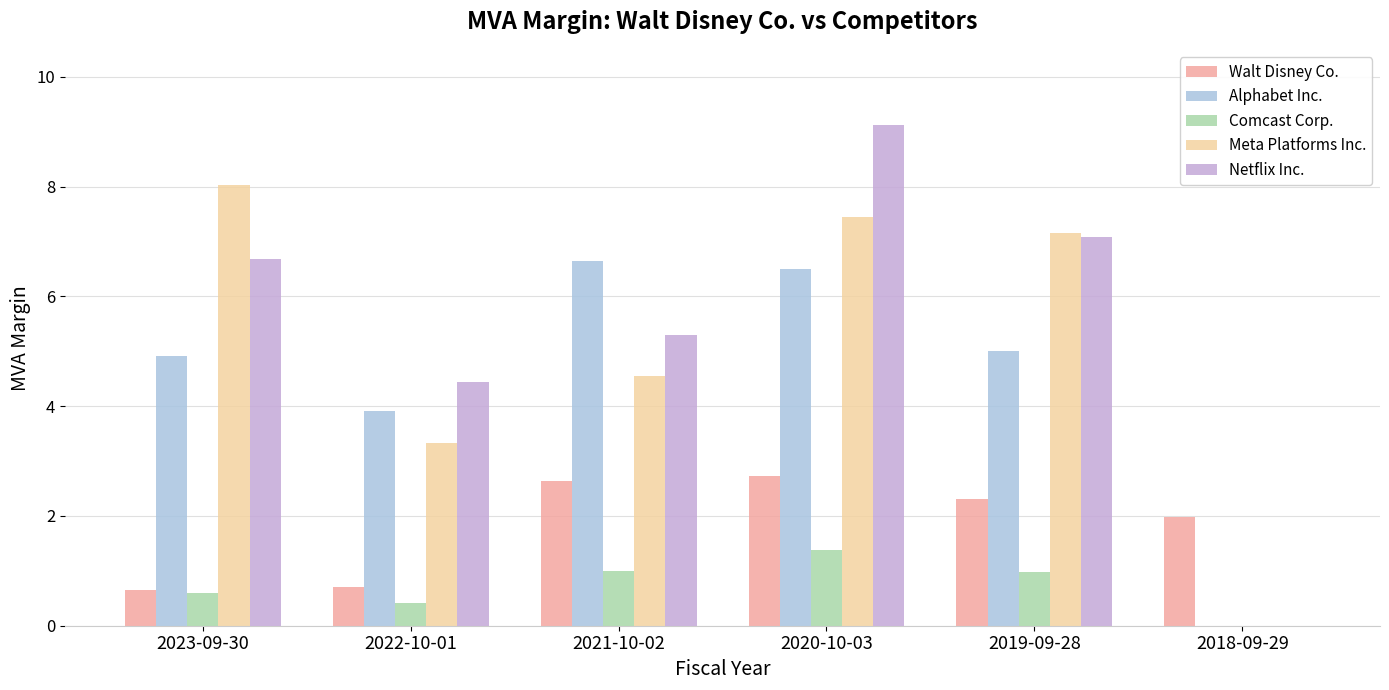

At which label does Alphabet Inc. reach its peak?

2021-10-02